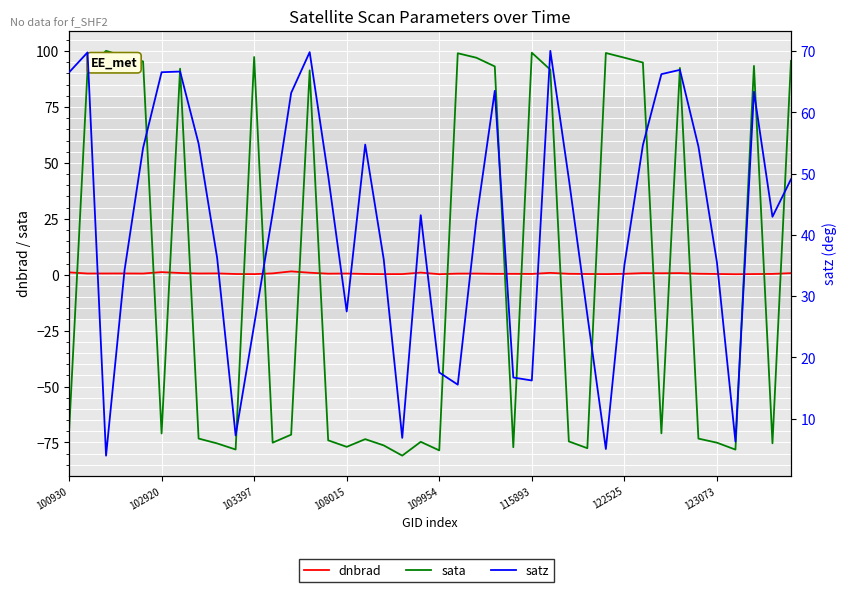

At which category does the chart reach its peak across all series?

103397